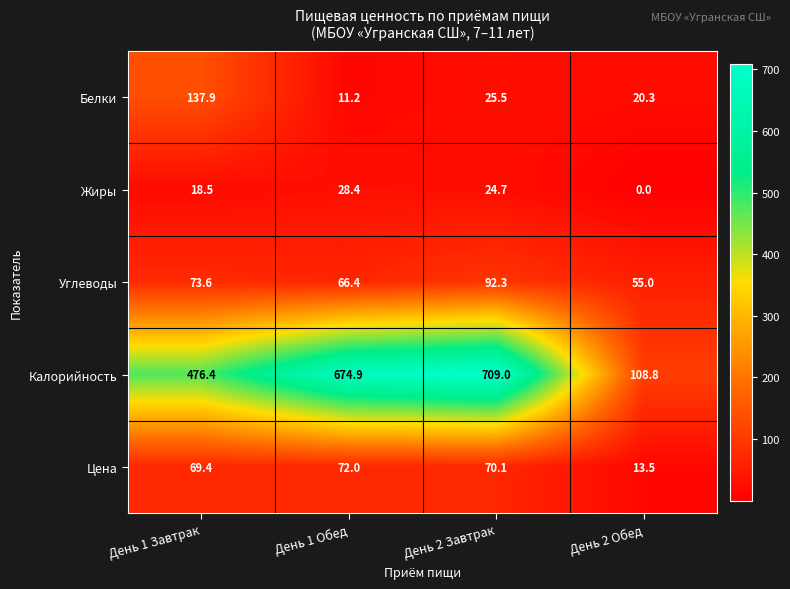

The value of Белки at День 1 Обед is 11.2. True or false?

True